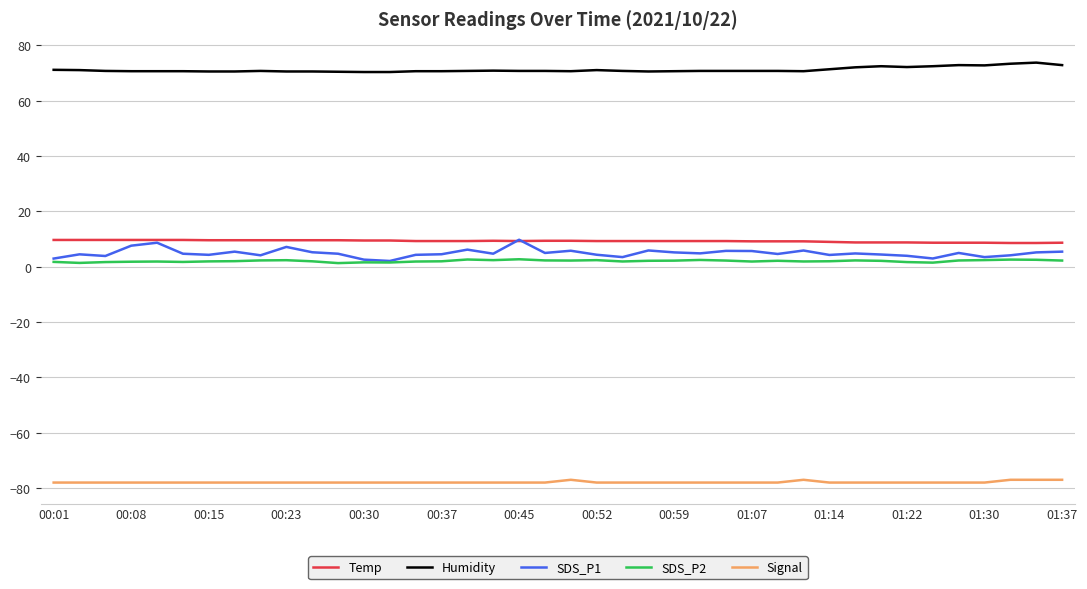

What is the greatest value displayed?

73.8